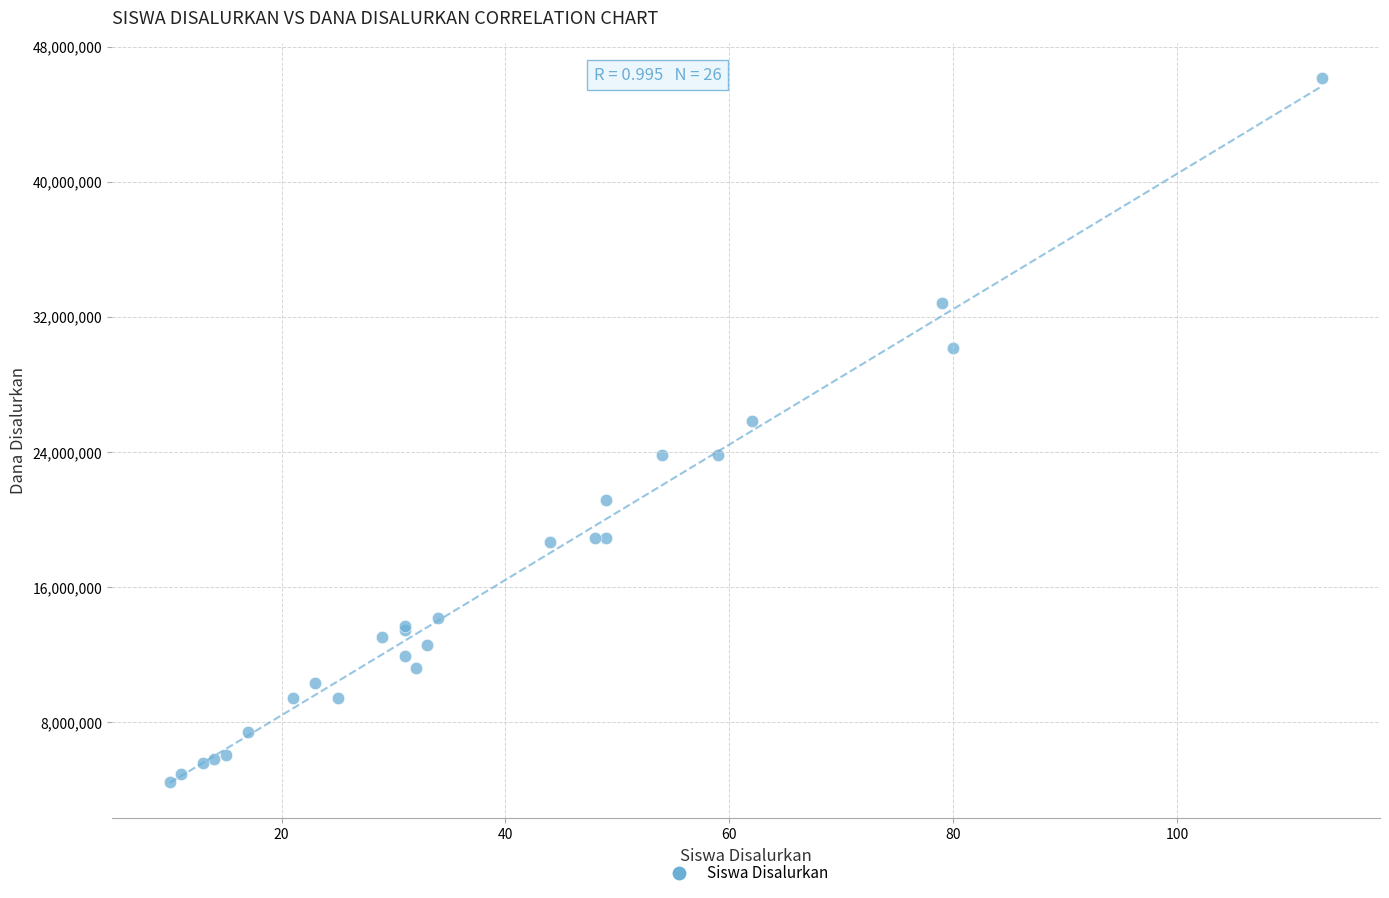

What Y value in the scatter plot is closest to 25312500?

25875000